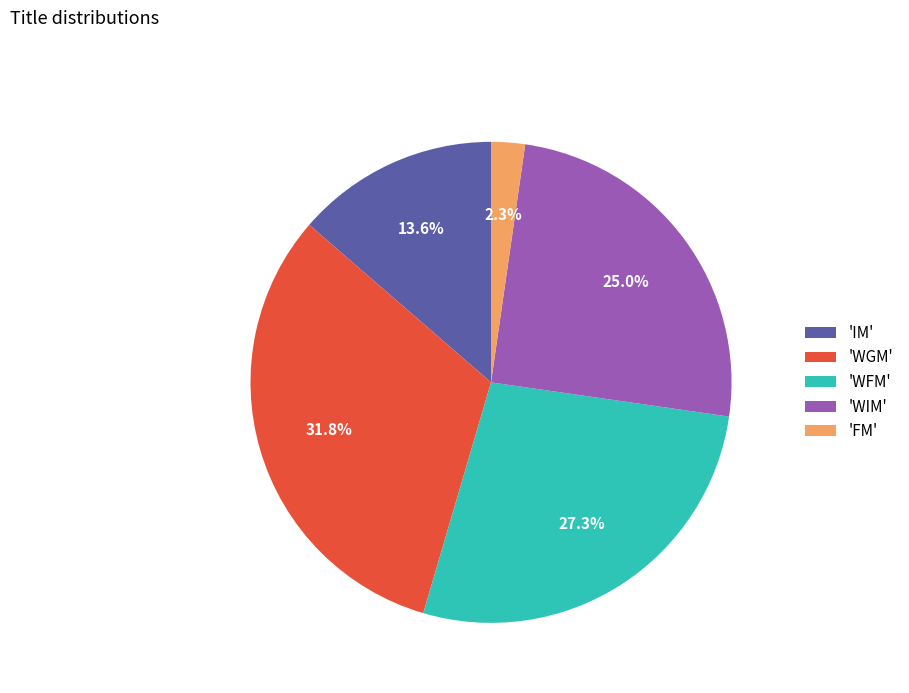

Which slice is the largest?

'WGM'